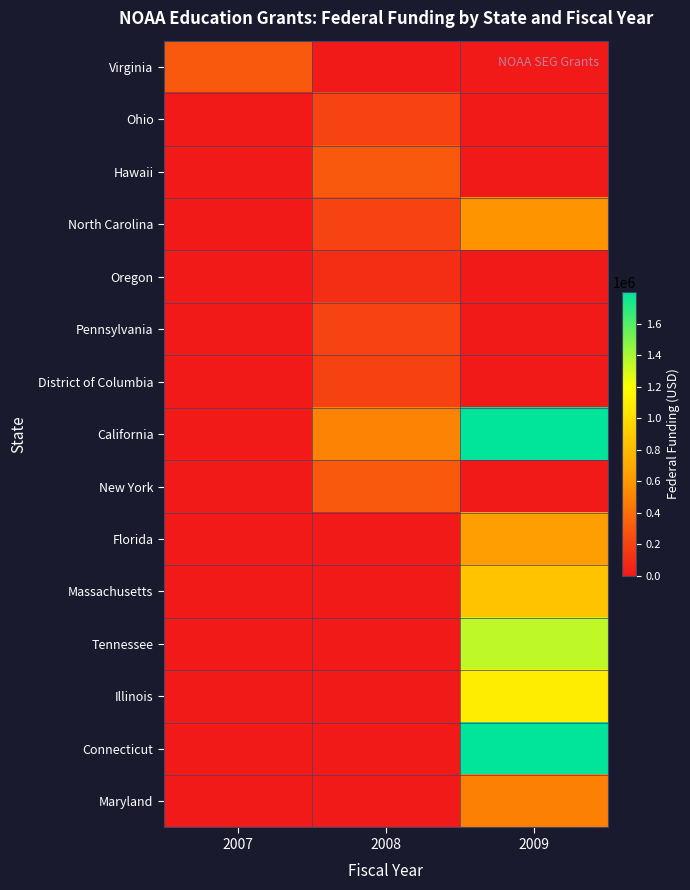

How many distinct data groups are displayed?

15